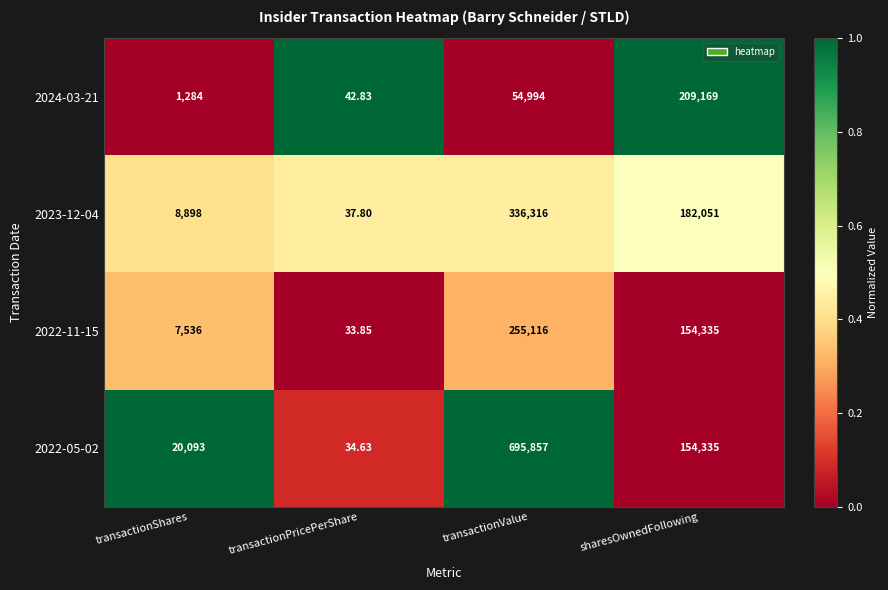

How many data points does each series have?

4